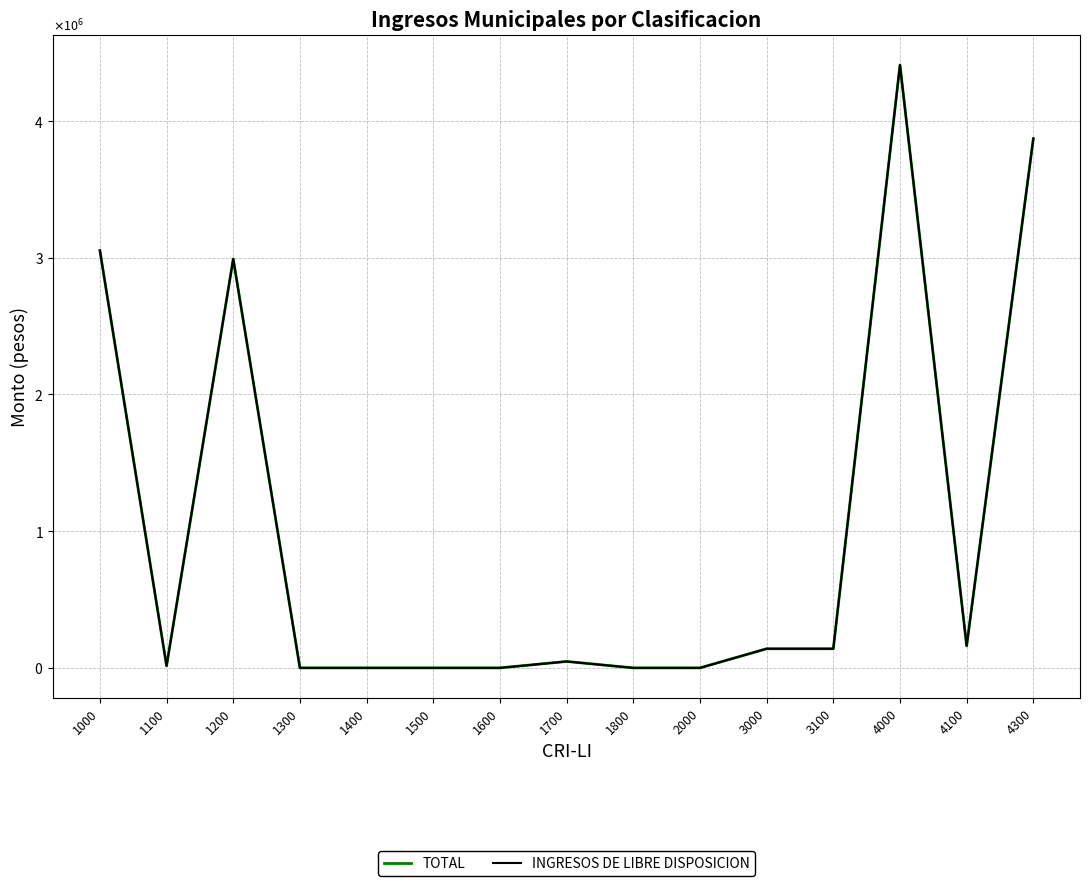

What is the average value of the INGRESOS DE LIBRE DISPOSICION series?

988738